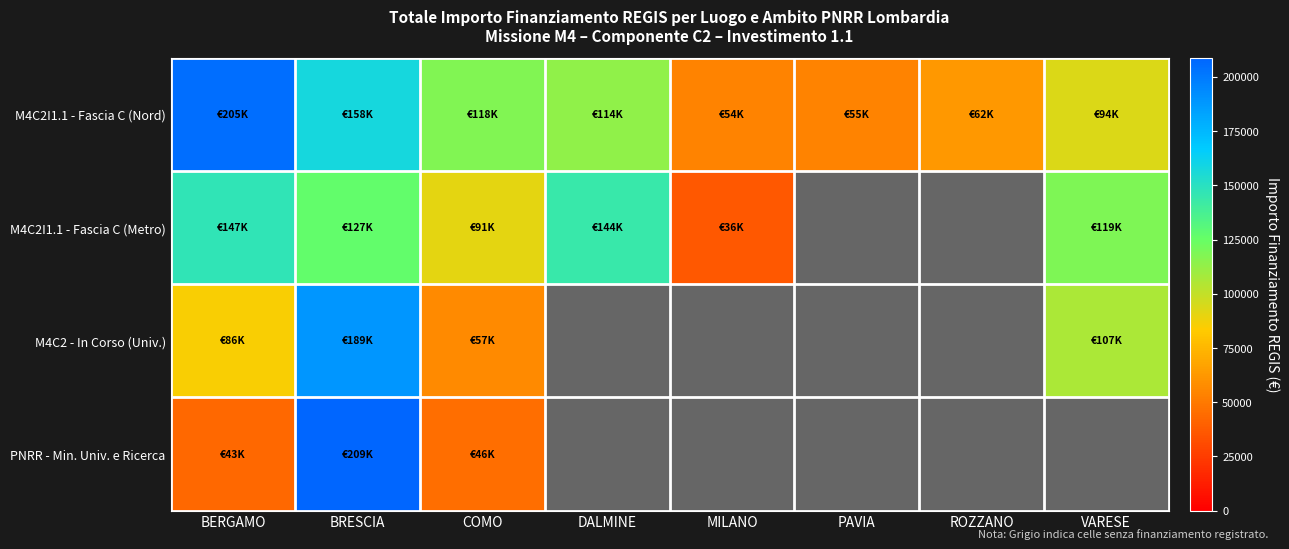

What is the spread (max minus min) of values at COMO?

72118.6